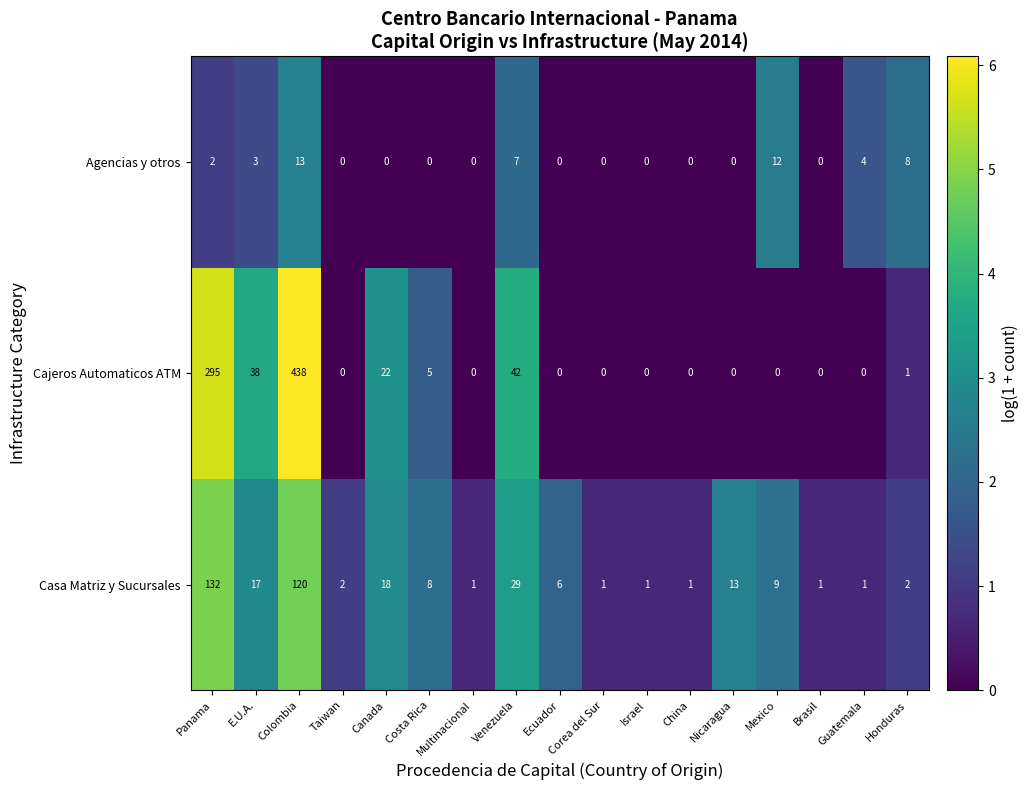

What is the maximum value shown in the chart?

438